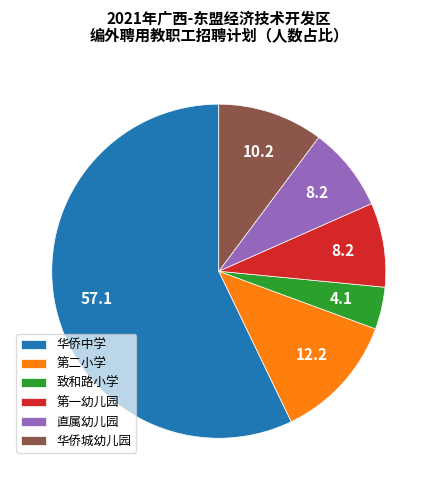

What is the majority slice?

华侨中学